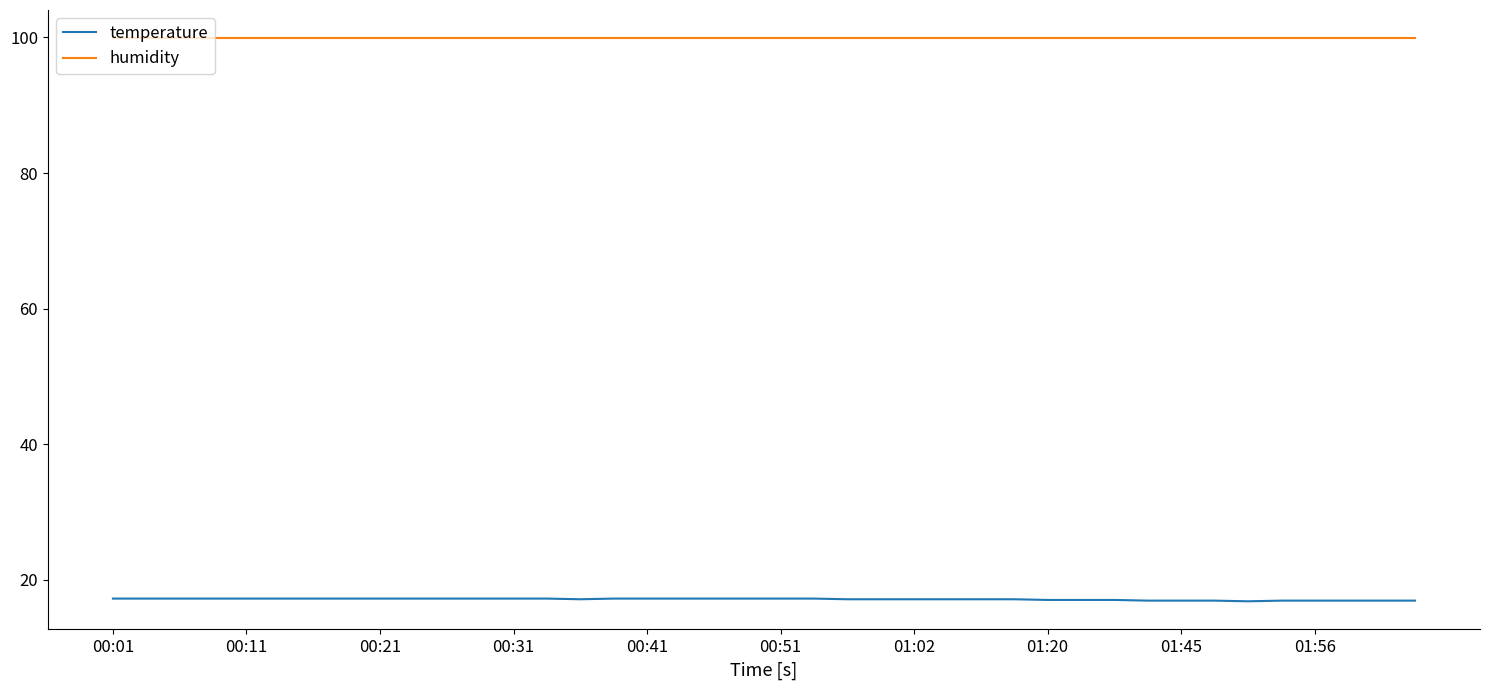

True or false: humidity and temperature cross at least once.

False